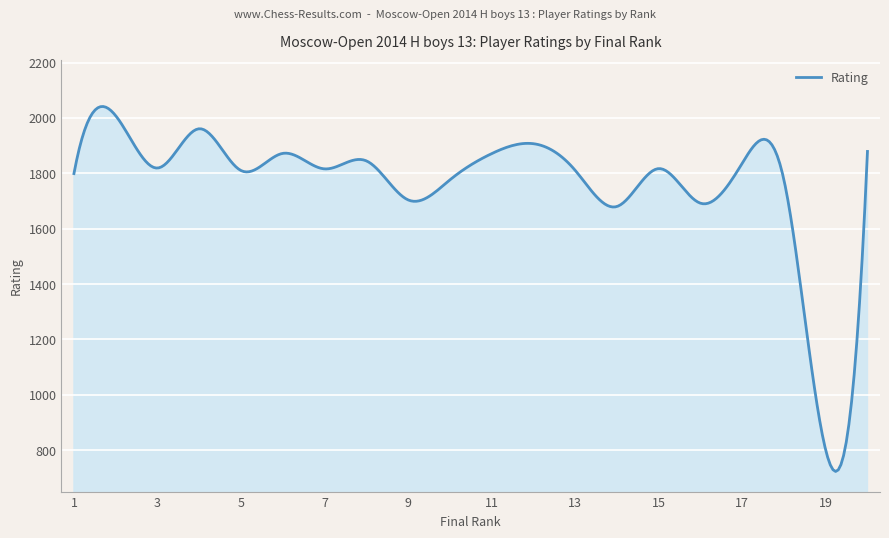

True or false: the data has more than 1 interior local peaks.

True